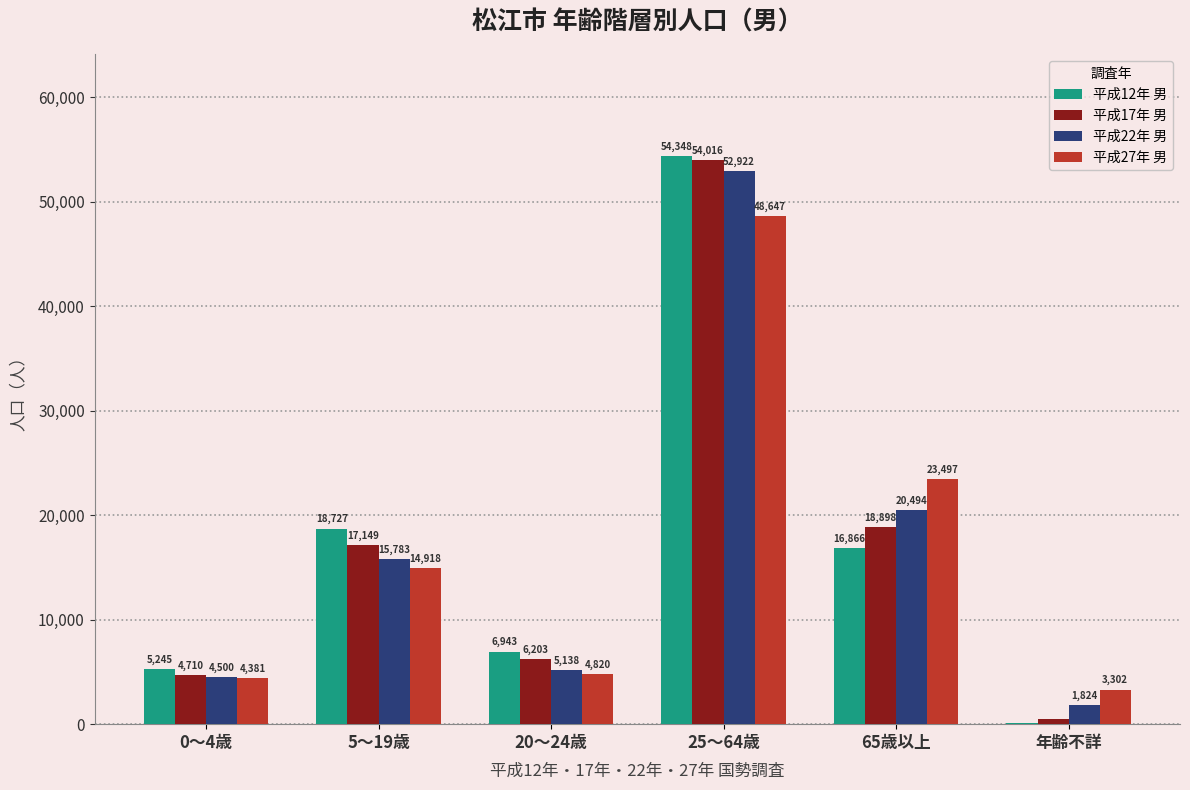

What is the sum of all 平成27年 男 values?

99565